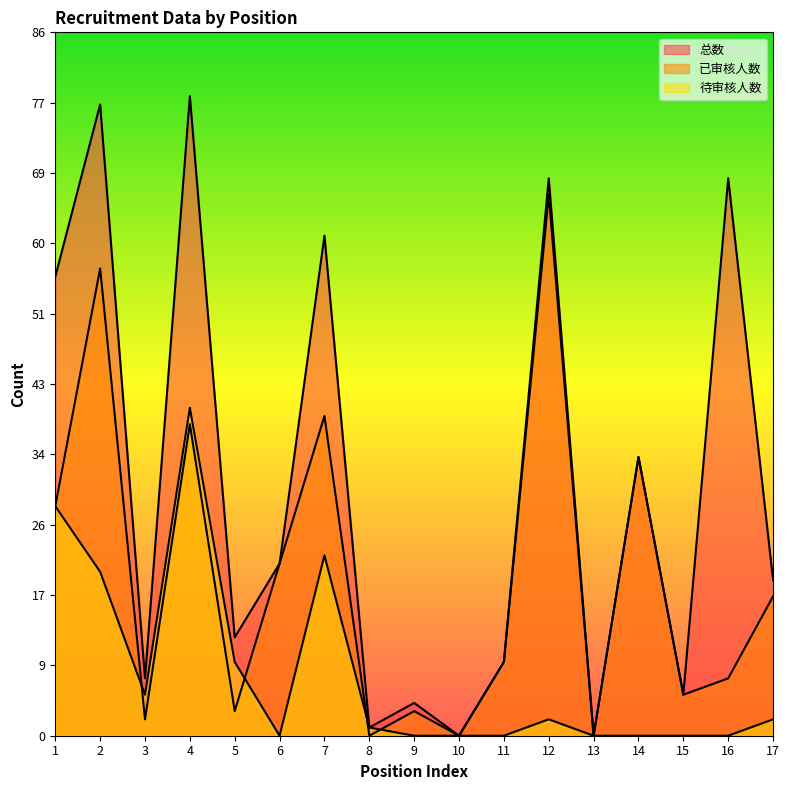

How many intersections are there between 待审核人数 and 已审核人数?

4